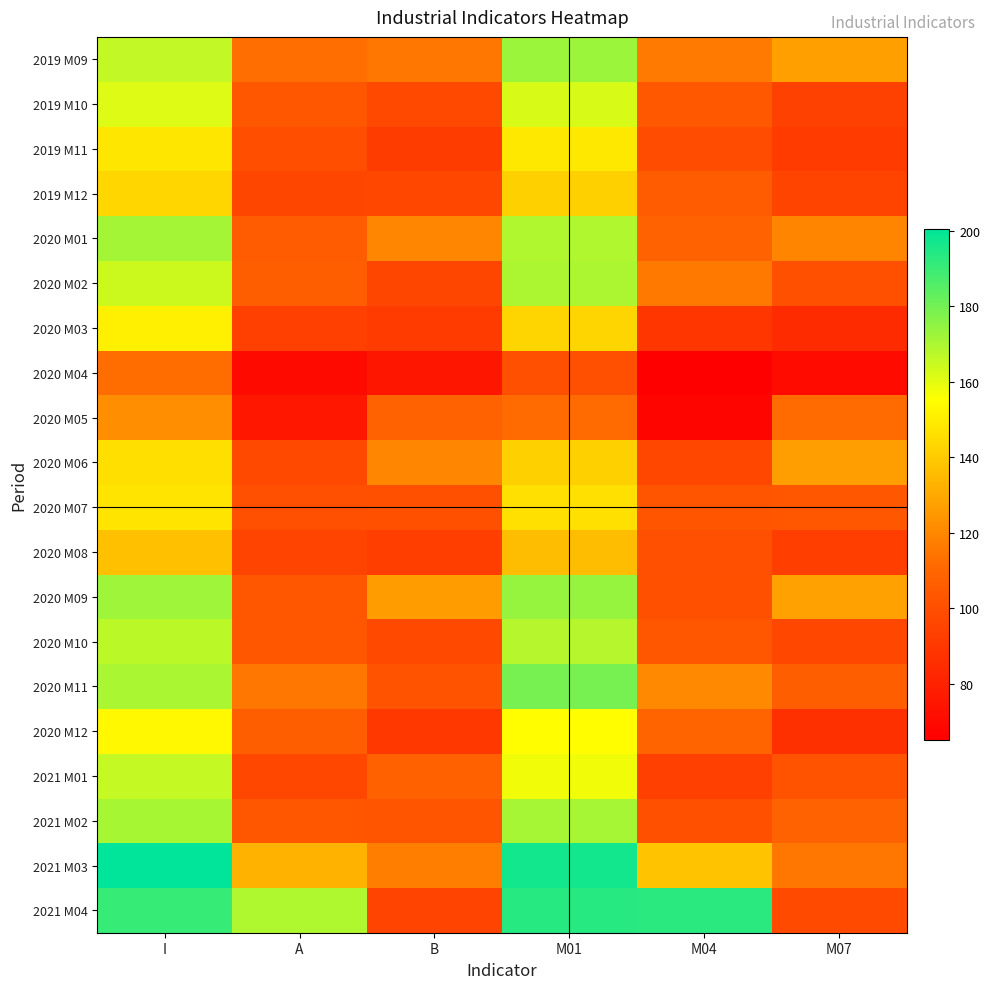

What is the minimum value shown in the chart?

64.9